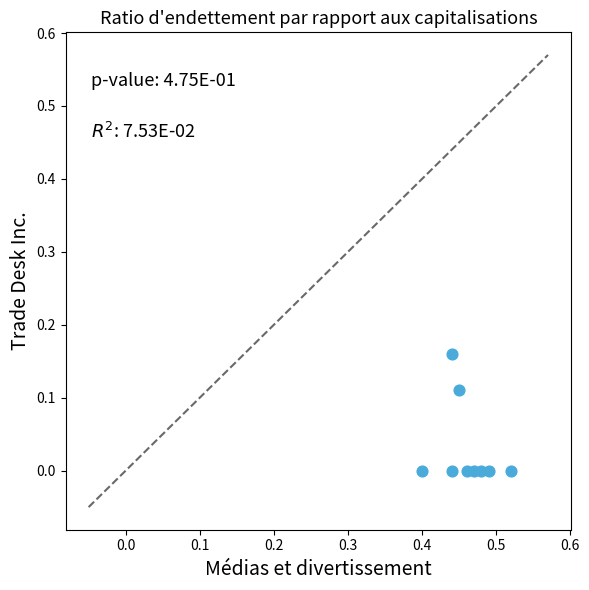

What is the average X value?

0.5